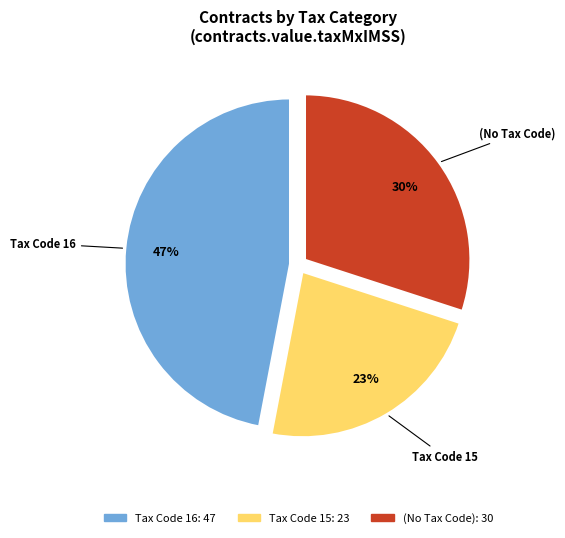

Does Tax Code 16 represent more than half of the total?

No